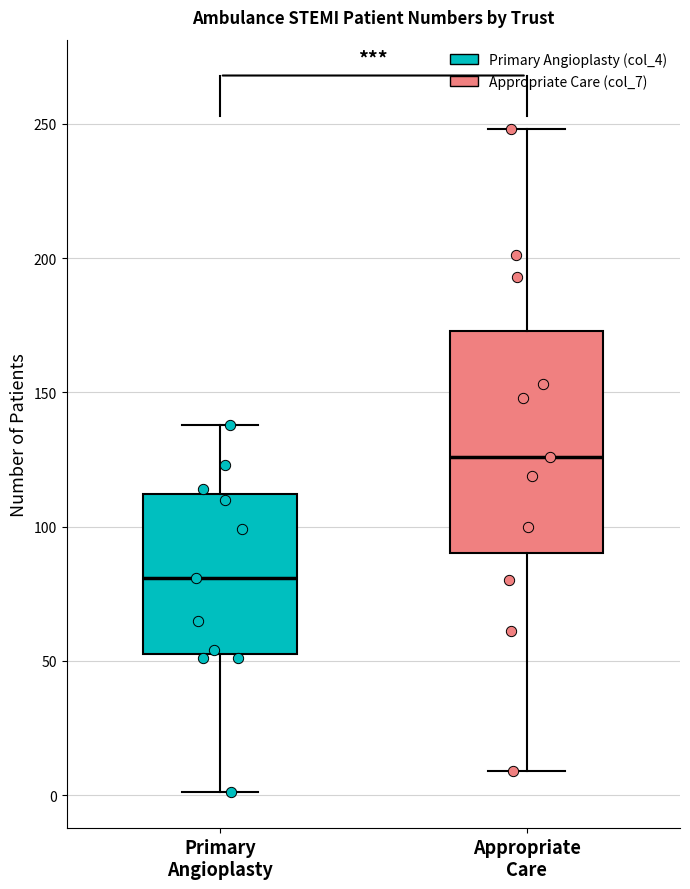

Where is the lower edge of the box for Appropriate Care on the y-axis? The values are not printed on the chart, so give them approximately, as read against the axis.

90